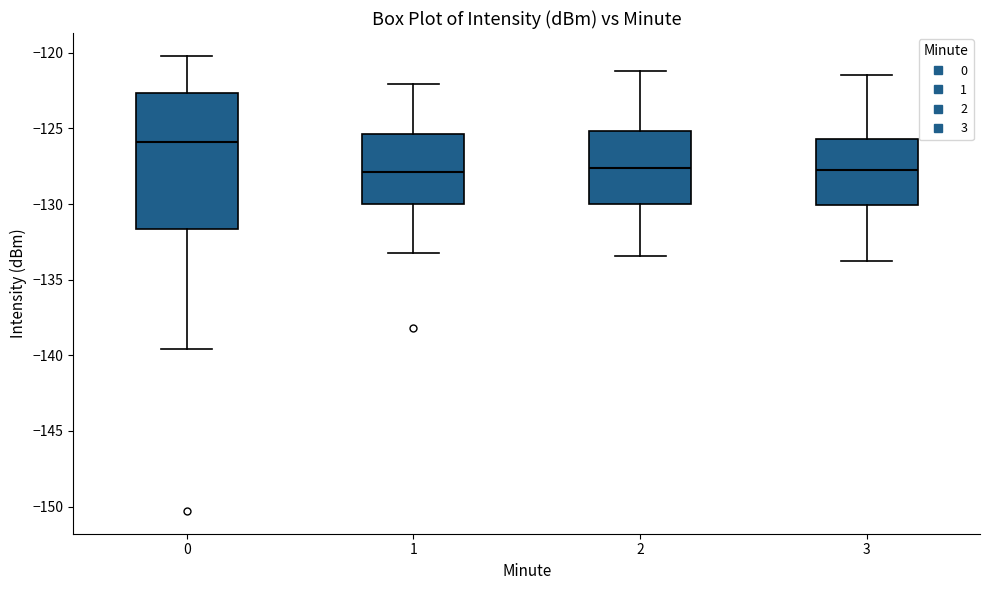

Reading left to right, transcribe this box plot: for each box, give where its median line is, the range the box spans, and where its two whiskers end, as read against the y-axis. The values are not printed on the chart, so give them approximately, as read against the axis.

0: median -126.0, box -131.5 to -122.5, whiskers -139.5 to -120.0
1: median -128.0, box -130.0 to -125.5, whiskers -133.0 to -122.0
2: median -127.5, box -130.0 to -125.0, whiskers -133.5 to -121.0
3: median -128.0, box -130.0 to -125.5, whiskers -134.0 to -121.5